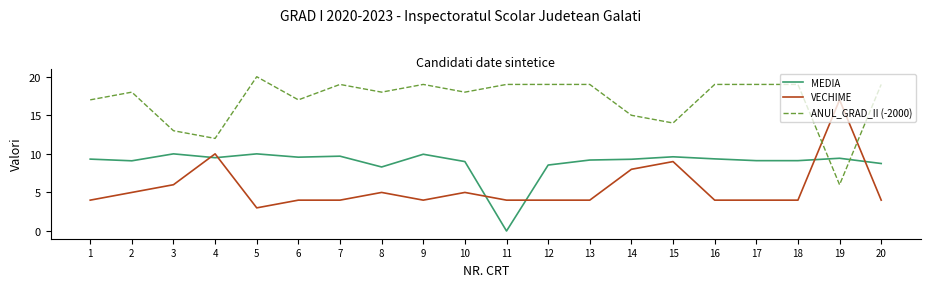

How many times do ANUL_GRAD_II (-2000) and MEDIA cross each other?

2